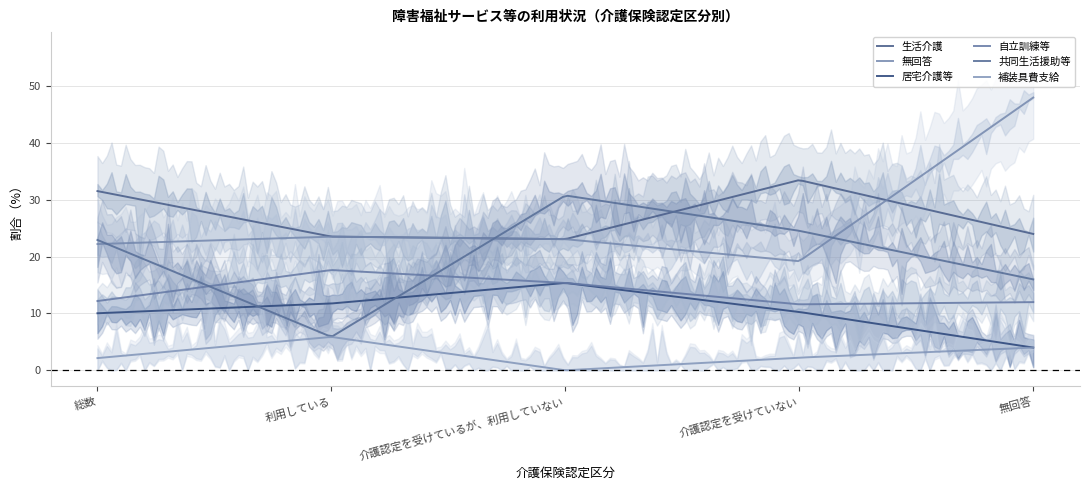

What is the difference between the 無回答 values at 総数 and 介護認定を受けていない?

3.0